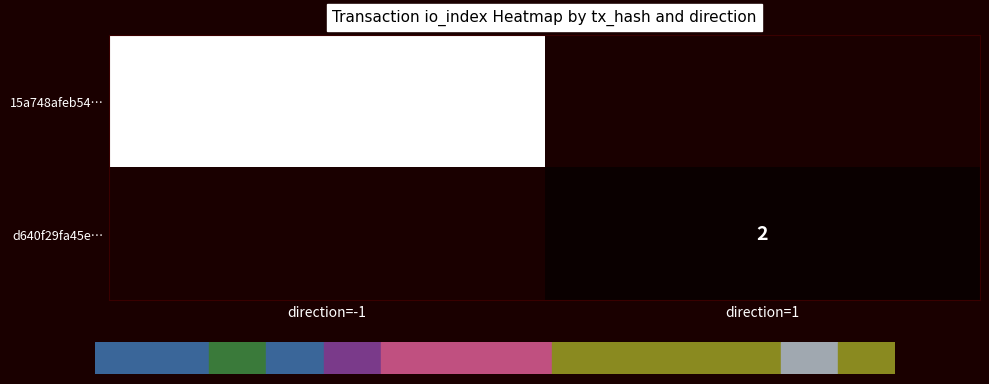

The value of d640f29fa45e… at direction=1 is 3. True or false?

False